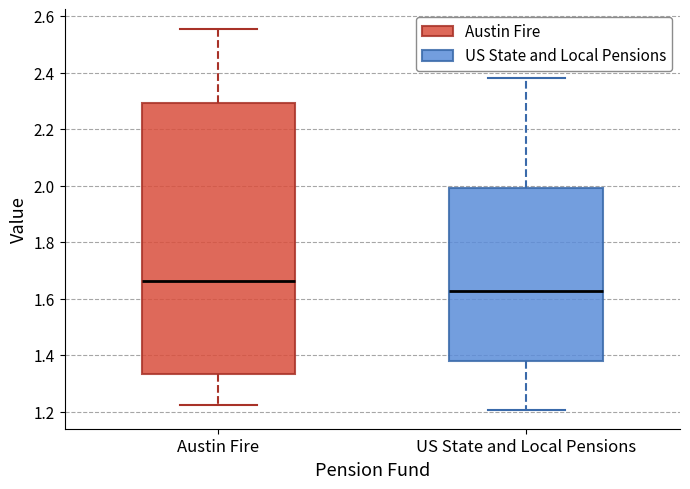

Reading left to right, transcribe this box plot: for each box, give where its median line is, the range the box spans, and where its two whiskers end, as read against the y-axis. The values are not printed on the chart, so give them approximately, as read against the axis.

Austin Fire: median 1.66, box 1.34 to 2.30, whiskers 1.22 to 2.56
US State and Local Pensions: median 1.62, box 1.38 to 2.00, whiskers 1.20 to 2.38